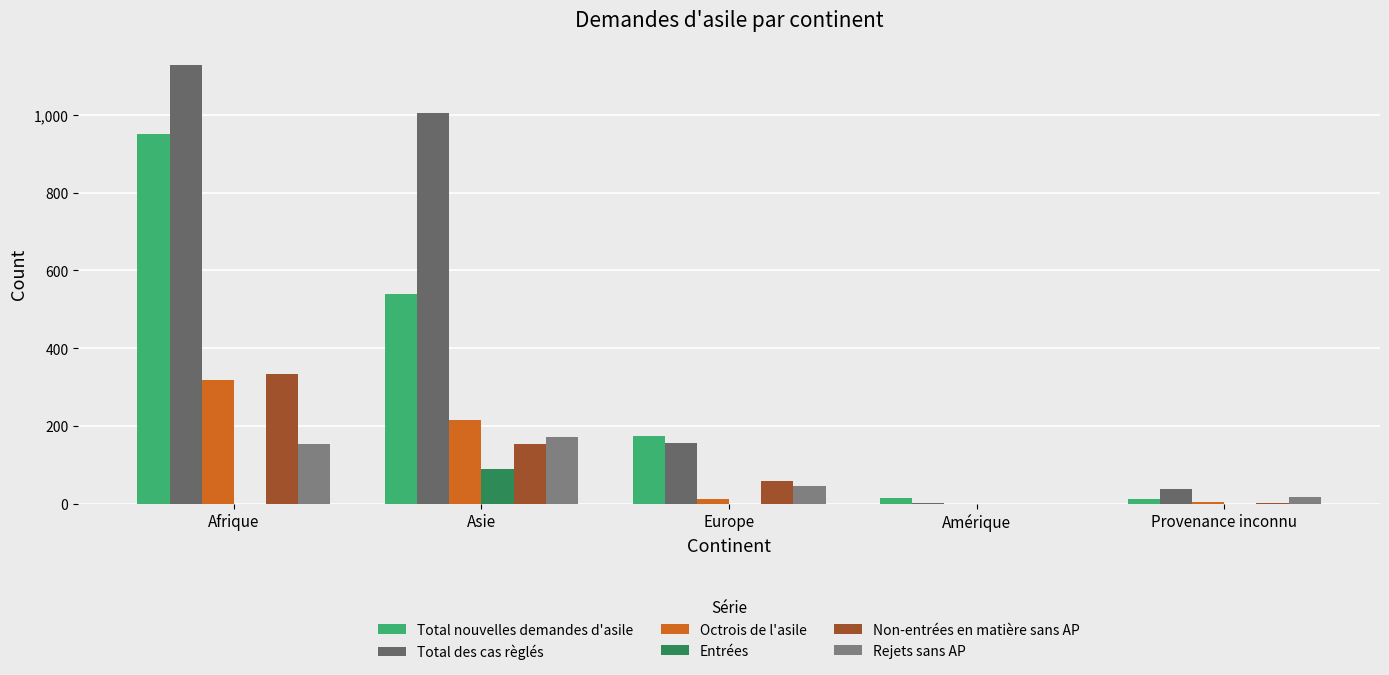

Which series has the widest spread of values?

Total des cas règlés